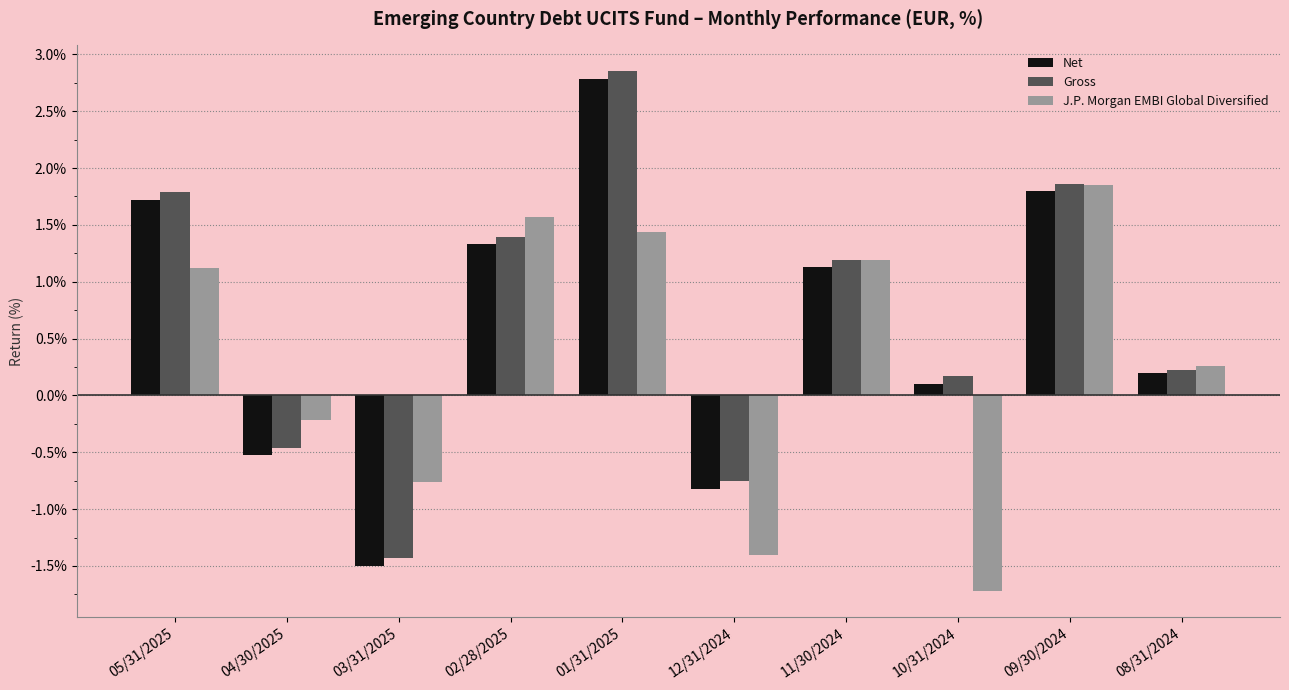

True or false: Net has a value of 0.8 at 05/31/2025.

False